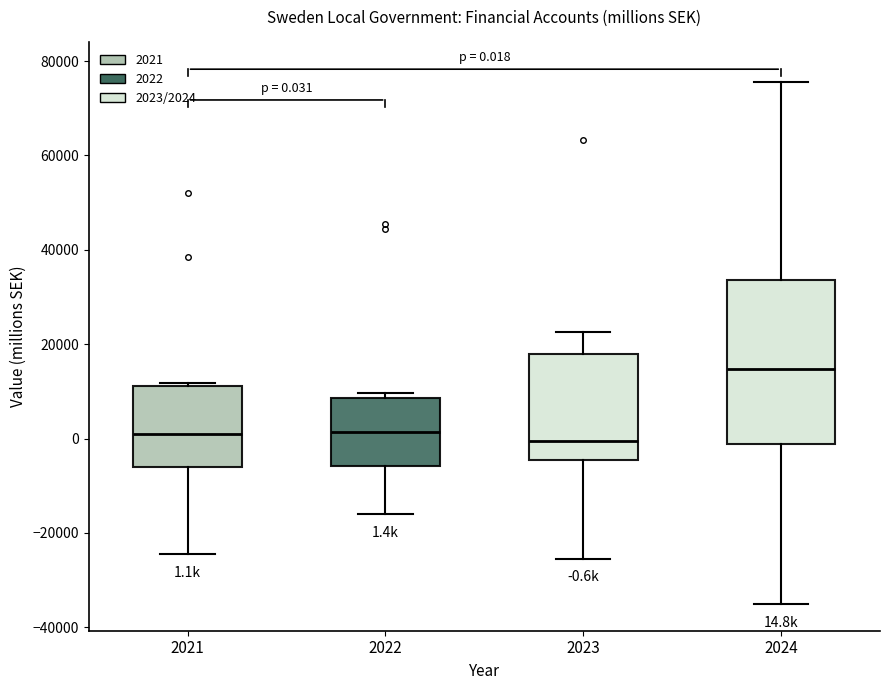

Which box has the highest median line?

2024